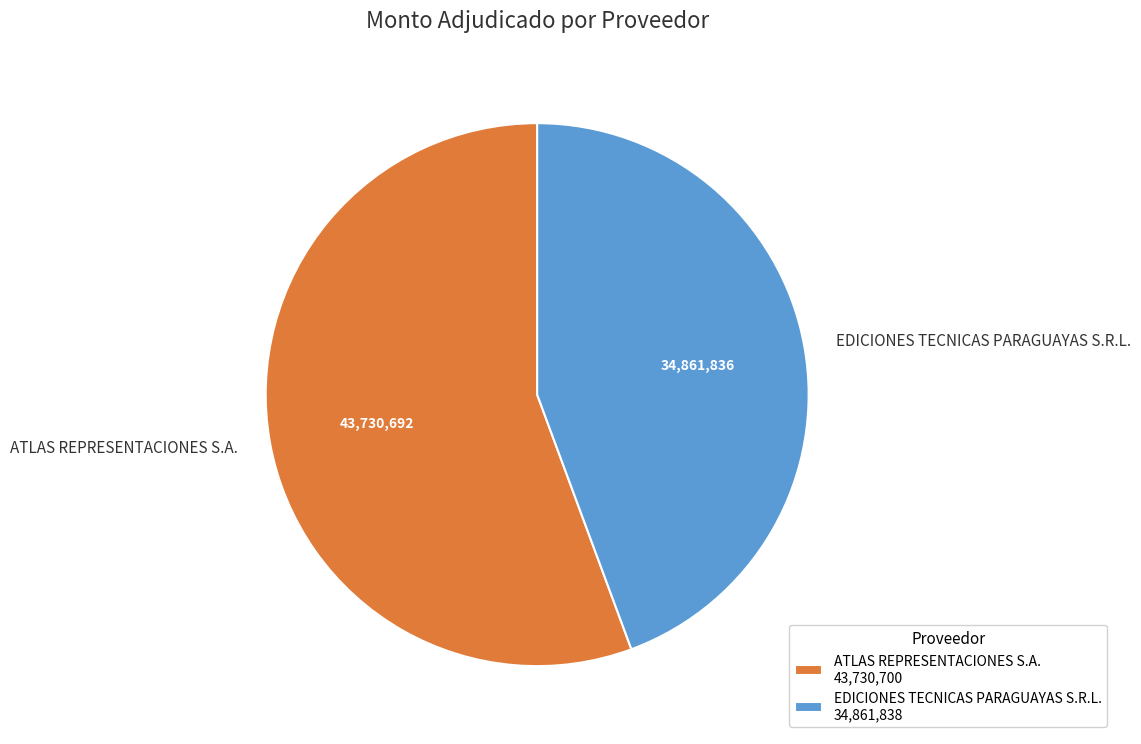

Is there a majority slice in this chart?

Yes